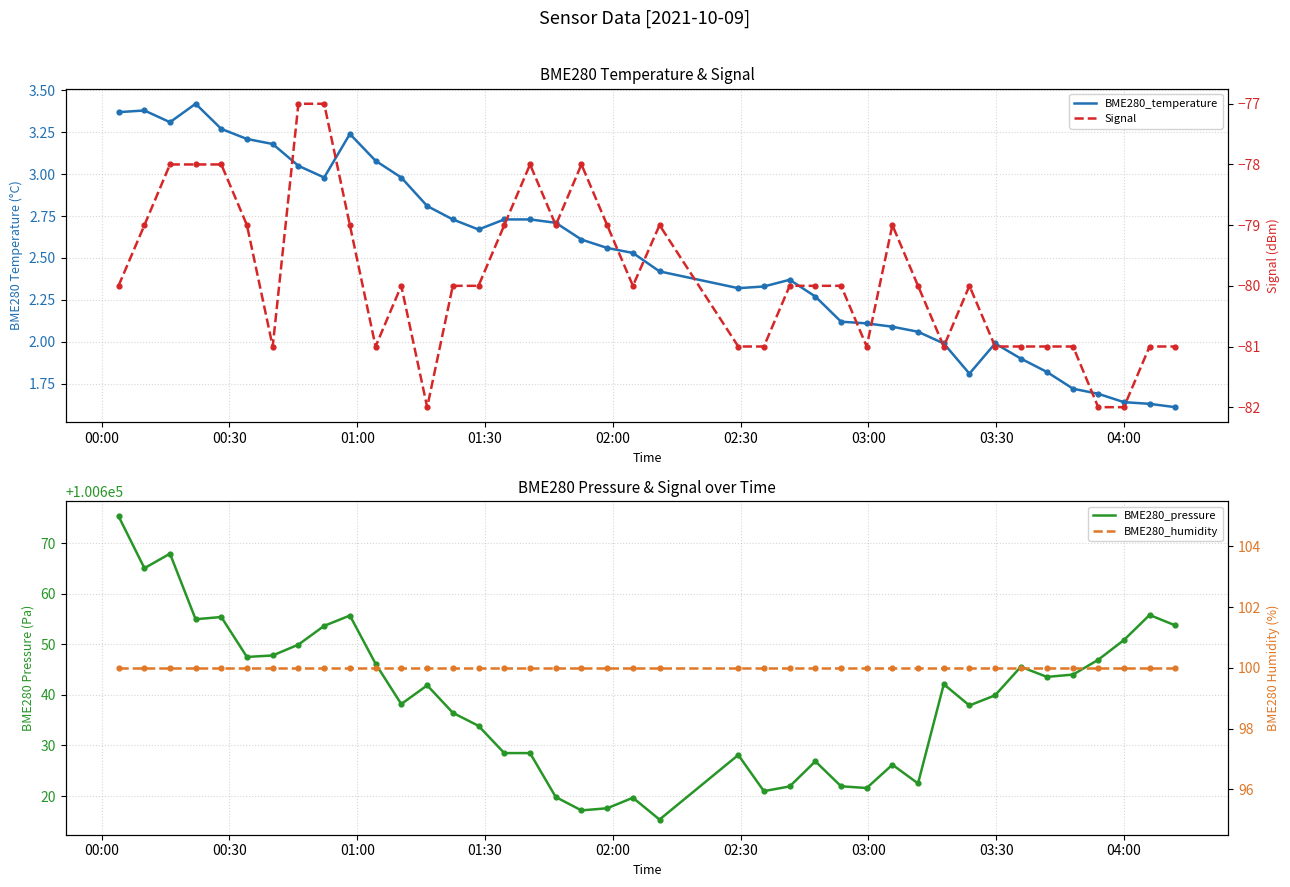

Which series reaches the maximum Y coordinate?

BME280_pressure